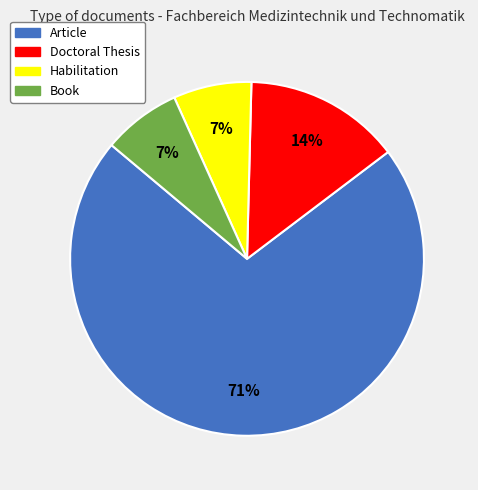

Which category has the biggest portion of the pie?

Article